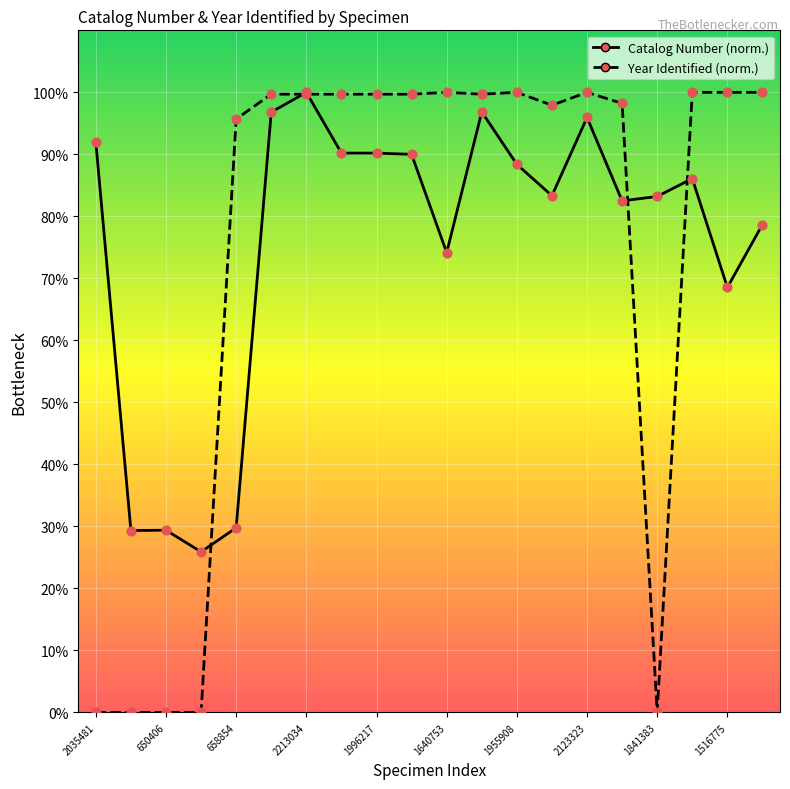

Which series has the widest spread of Y values?

Year Identified (norm.)